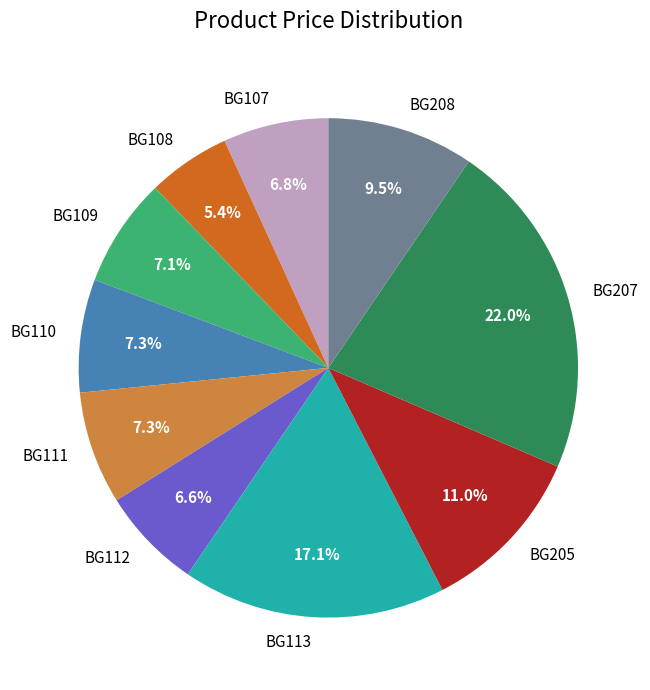

Which category has the smallest portion of the pie?

BG108